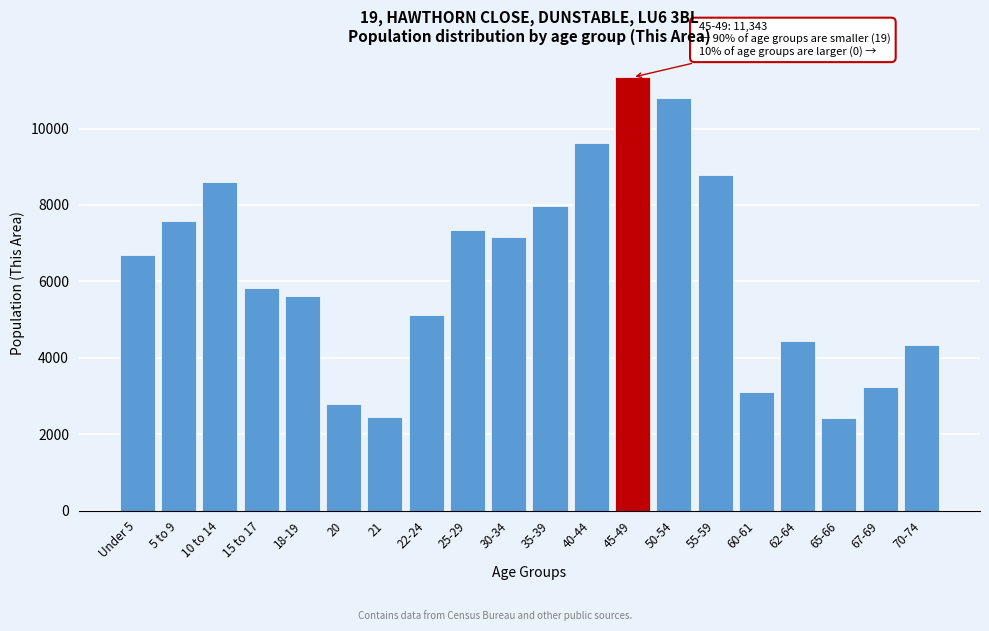

What is the sum of the values at 60-61 and 22-24?

8225